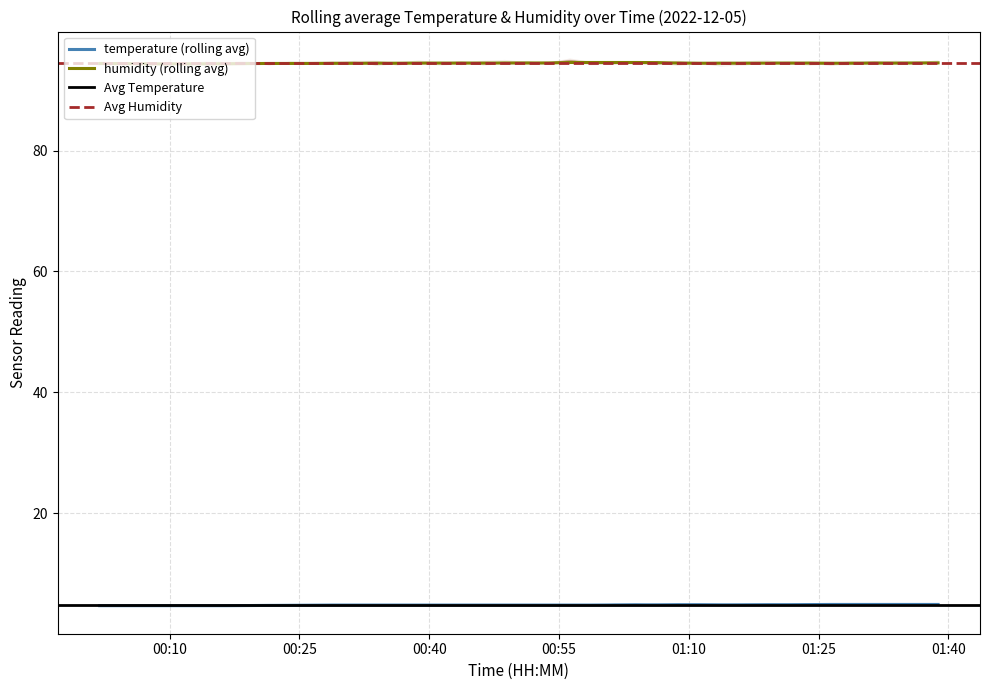

What is the total value across all series at 2022-12-05T01:01:26?

99.4